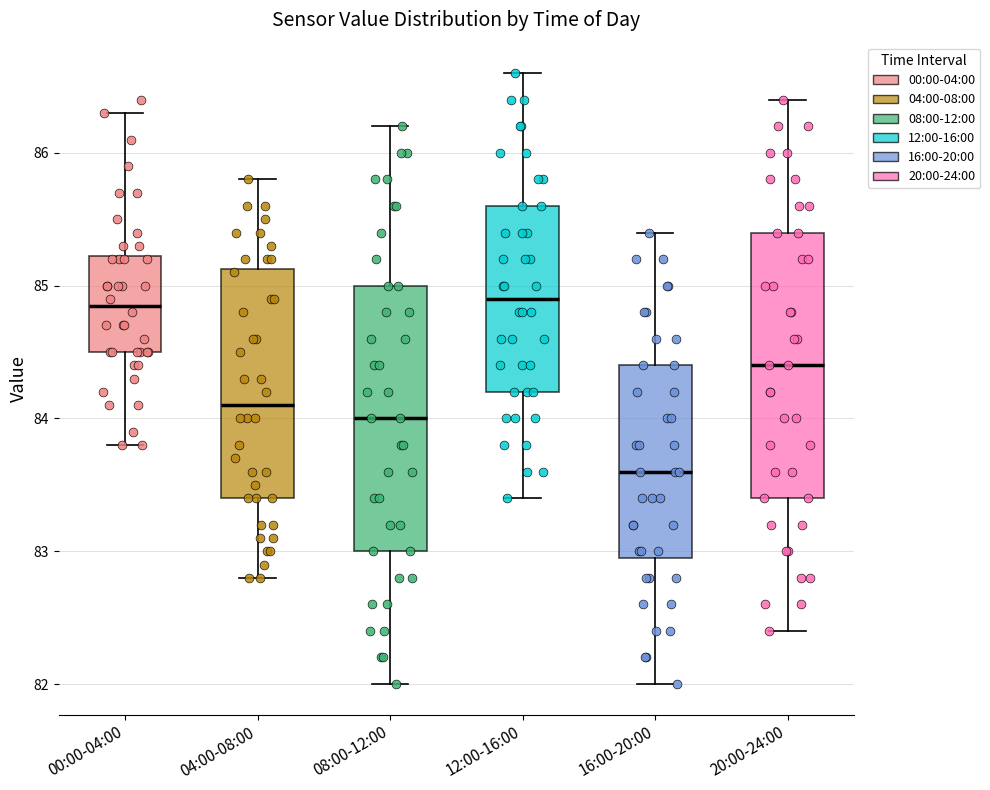

Where does the lower whisker of the box for 04:00-08:00 end on the y-axis? The values are not printed on the chart, so give them approximately, as read against the axis.

82.8